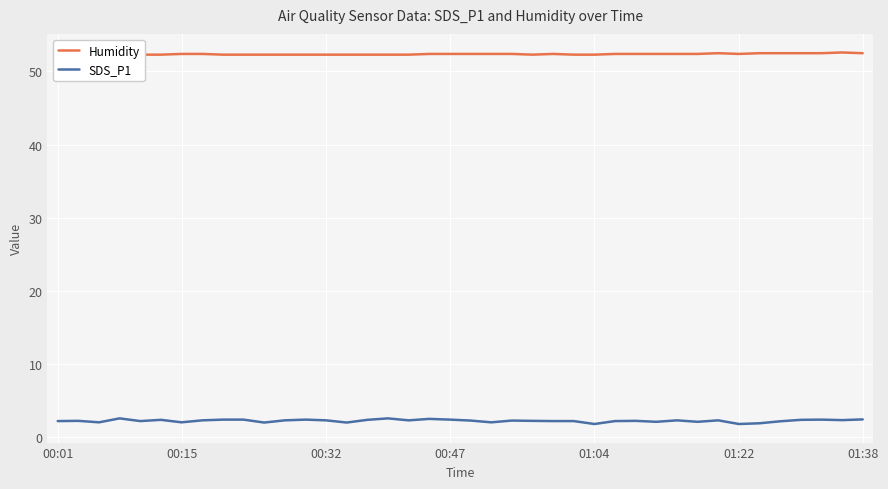

How many interior local peaks does the Humidity series have?

4